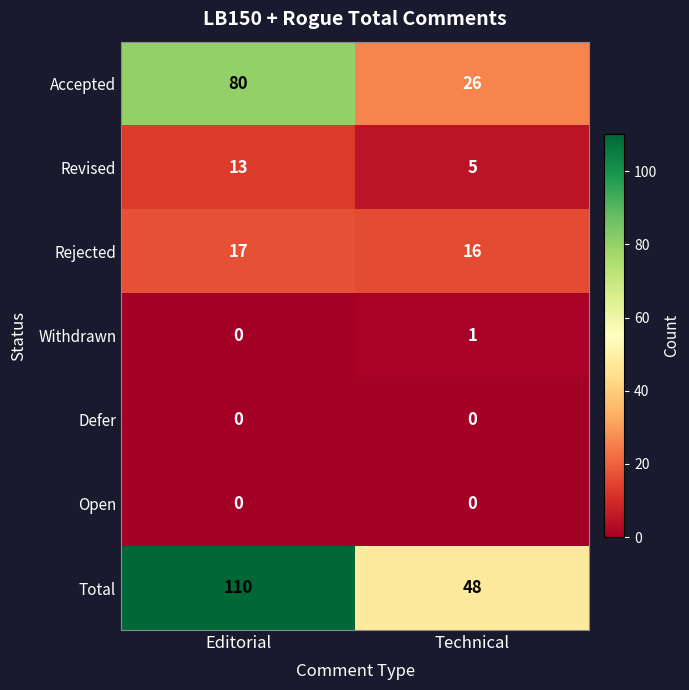

Reading left to right, transcribe all the data shown in this chart.

Accepted: Editorial=80	Technical=26
Revised: Editorial=13	Technical=5
Rejected: Editorial=17	Technical=16
Withdrawn: Editorial=0	Technical=1
Defer: Editorial=0	Technical=0
Open: Editorial=0	Technical=0
Total: Editorial=110	Technical=48